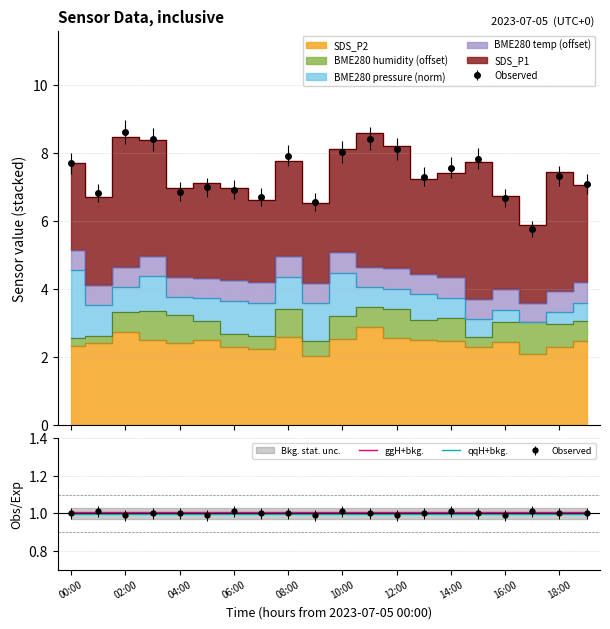

Is it true that ggH+bkg. equals 1.0 at 14:00?

True